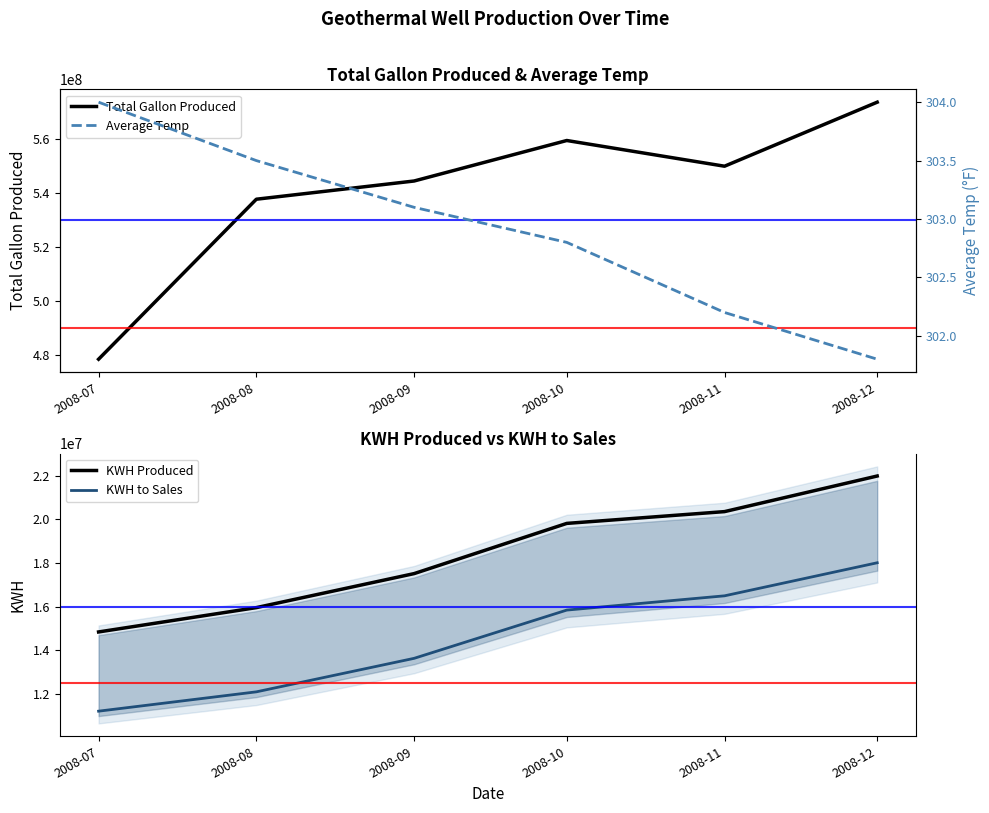

True or false: Average Temp and KWH to Sales cross at least once.

False